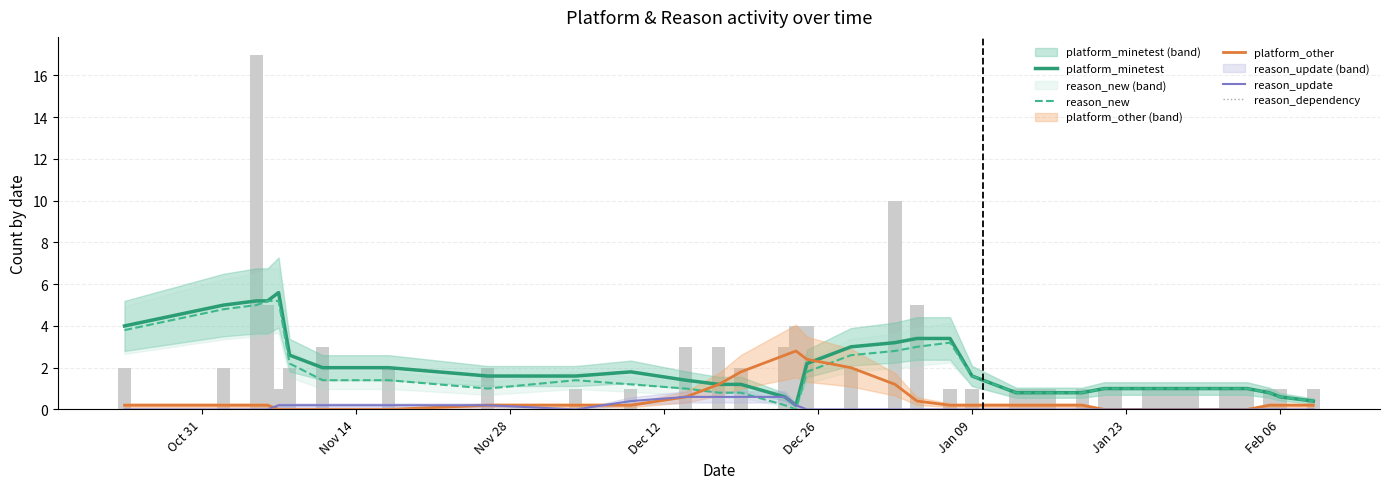

What is the value of the platform_minetest bar at the 26th from the left?

0.8